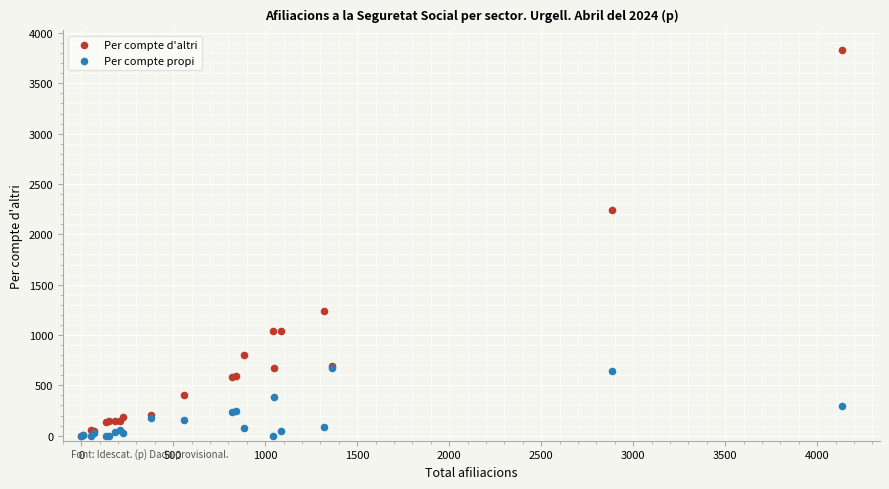

What are all the series names shown in the legend?

Per compte d'altri, Per compte propi